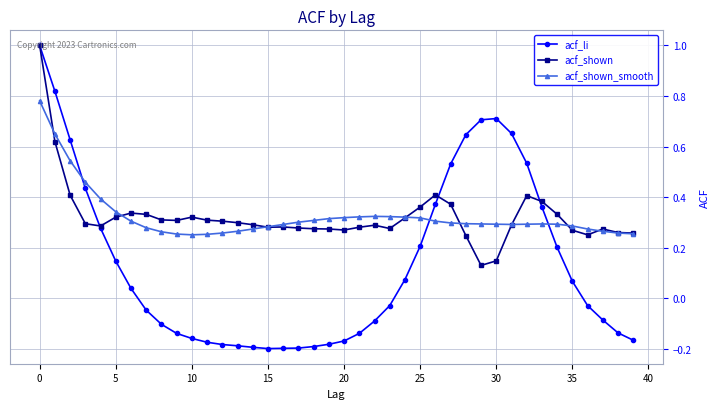

Which series has the widest spread of values?

acf_li